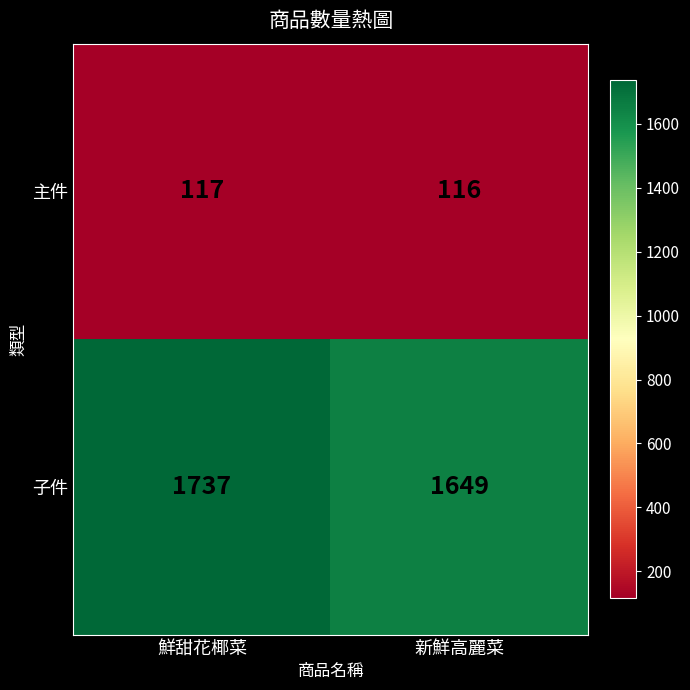

Rank the series by their average value, from lowest to highest.

主件, 子件